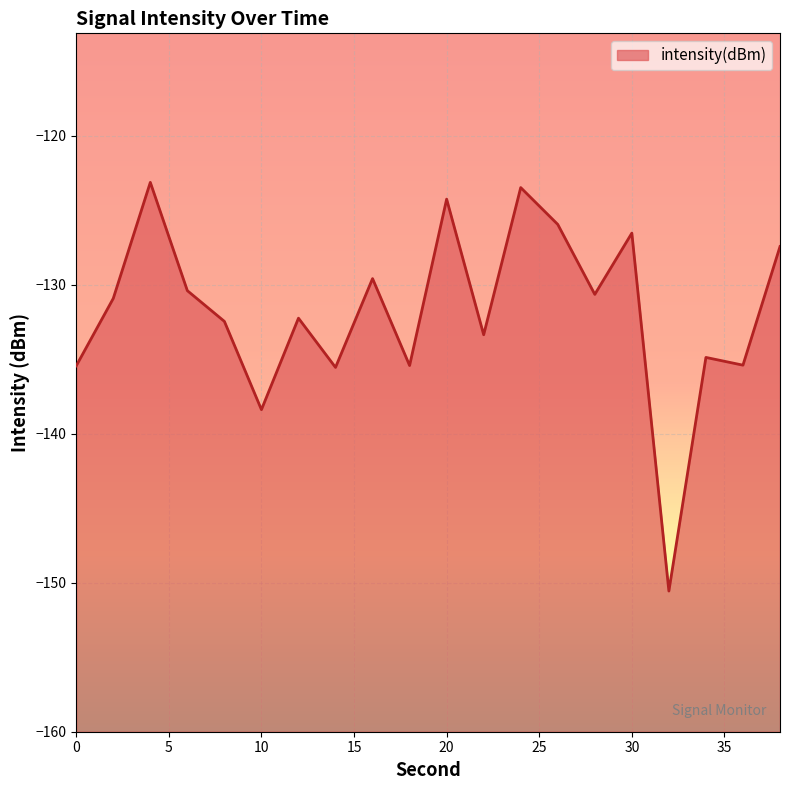

Reading left to right, what are all the values shown in this chart?

0=-135.5	2=-130.9	4=-123.1	6=-130.4	8=-132.5	10=-138.4	12=-132.3	14=-135.6	16=-129.6	18=-135.4	20=-124.3	22=-133.4	24=-123.5	26=-126.0	28=-130.7	30=-126.5	32=-150.6	34=-134.9	36=-135.4	38=-127.4